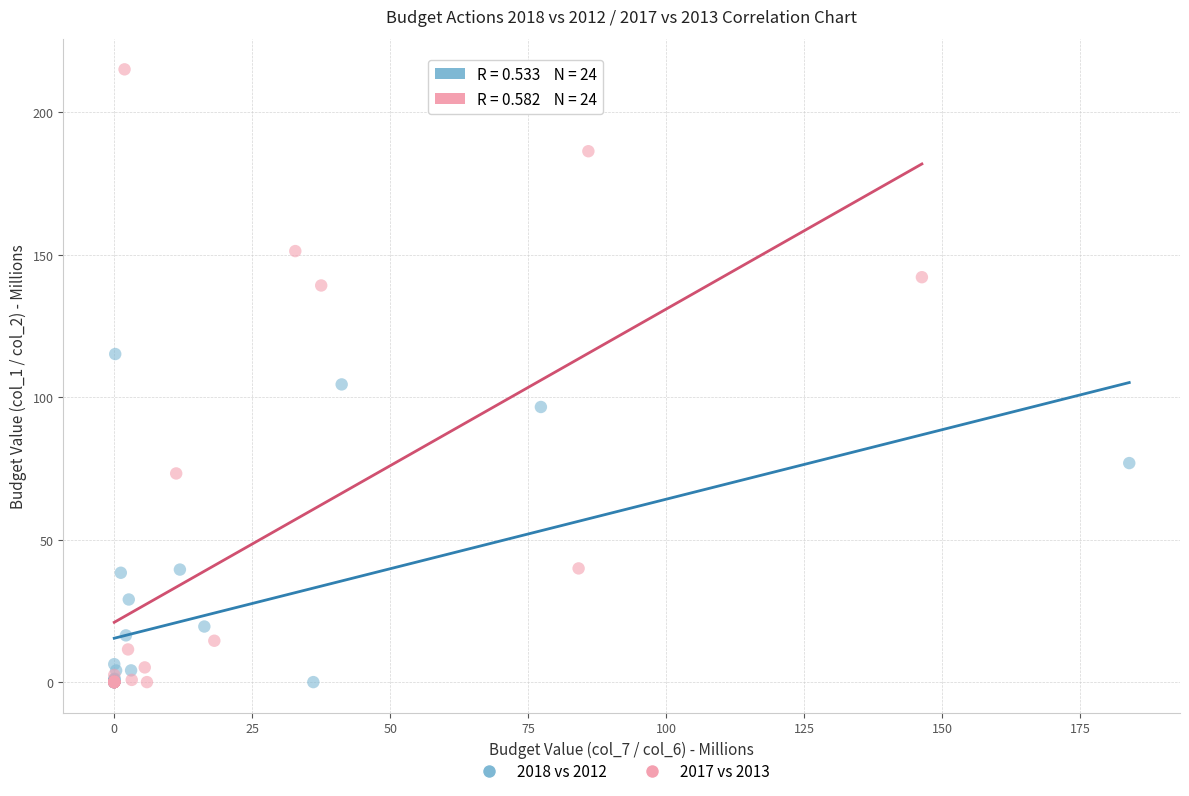

Which series reaches the maximum Y coordinate?

2017 vs 2013